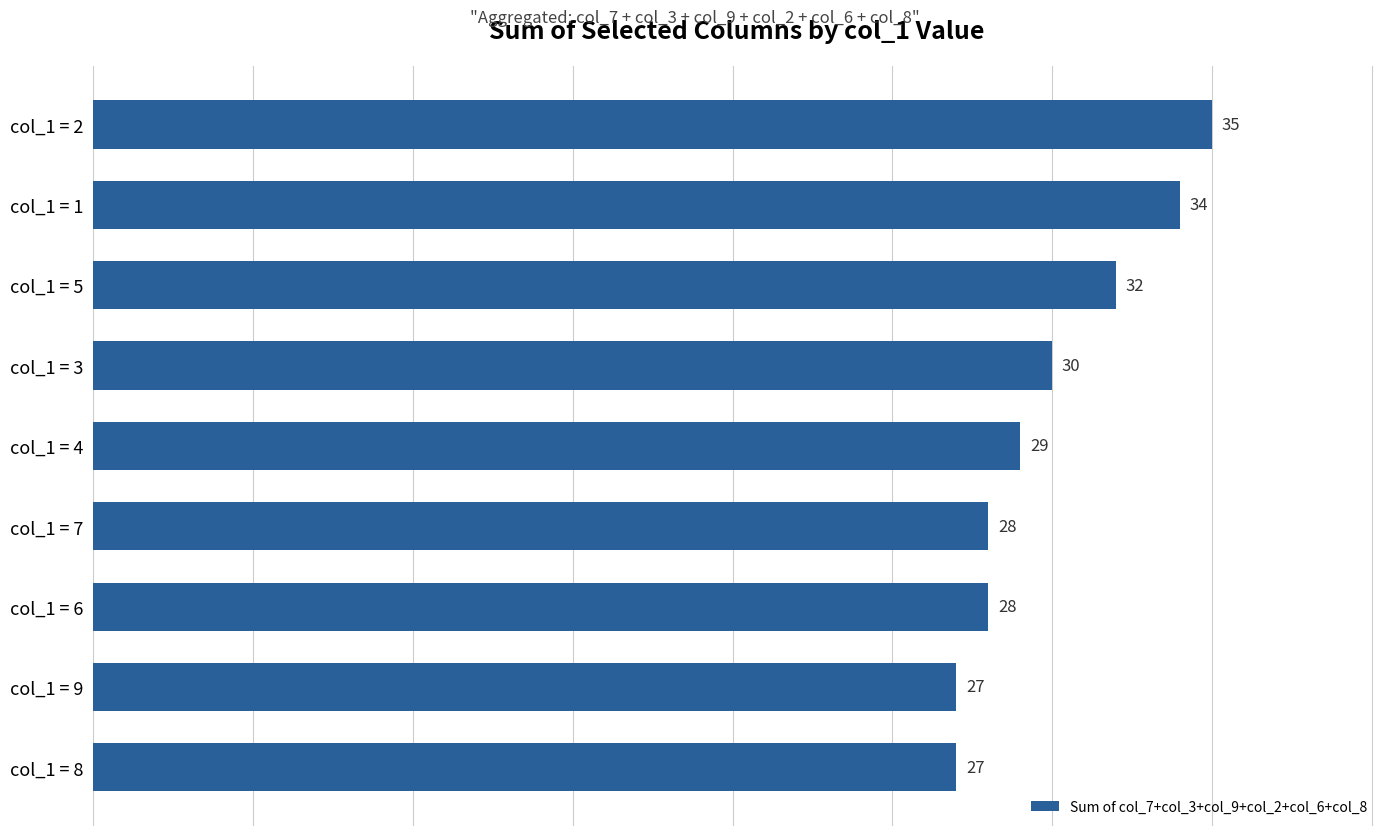

The value at col_1 = 3 is 20. True or false?

False